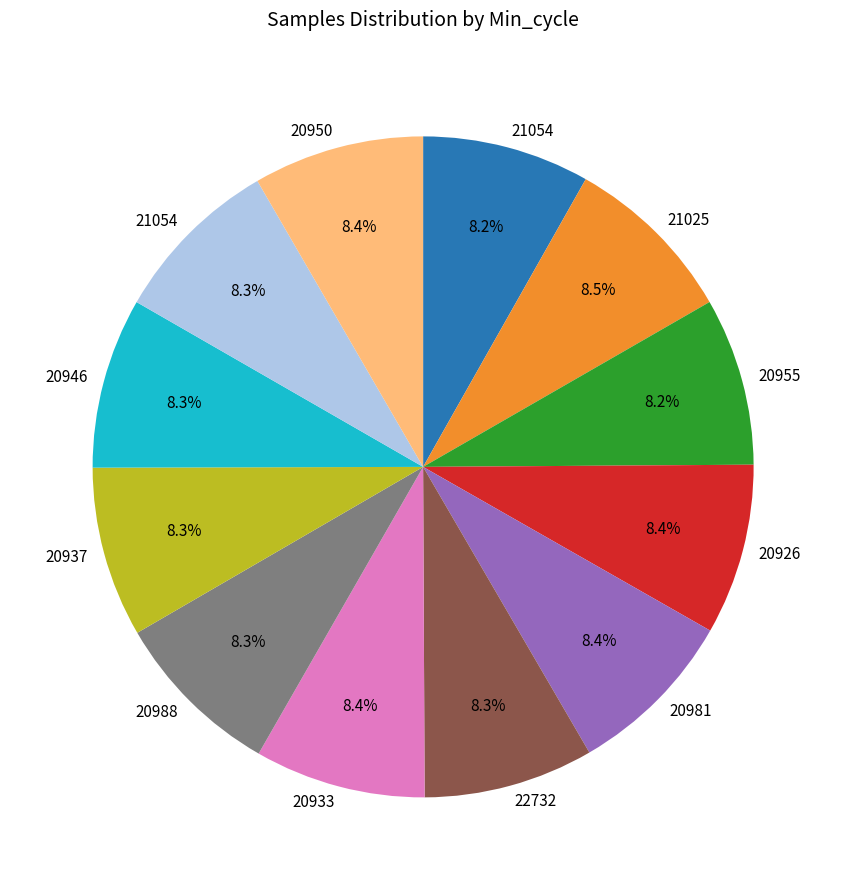

Is there any slice that represents more than half of the pie?

No